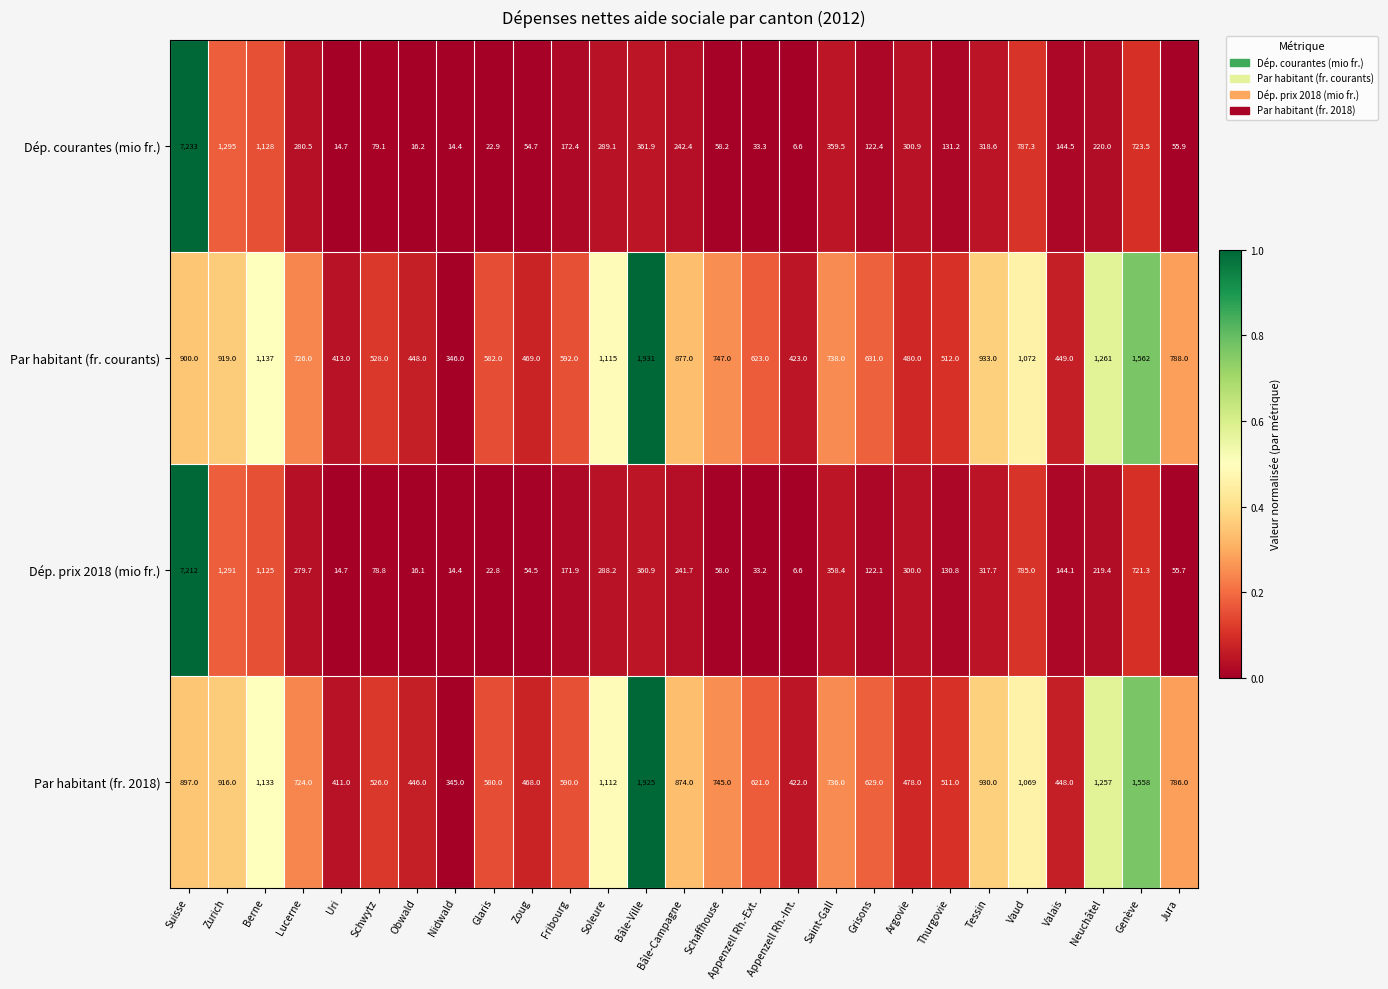

Which series has the largest total across all categories?

Par habitant (fr. courants)